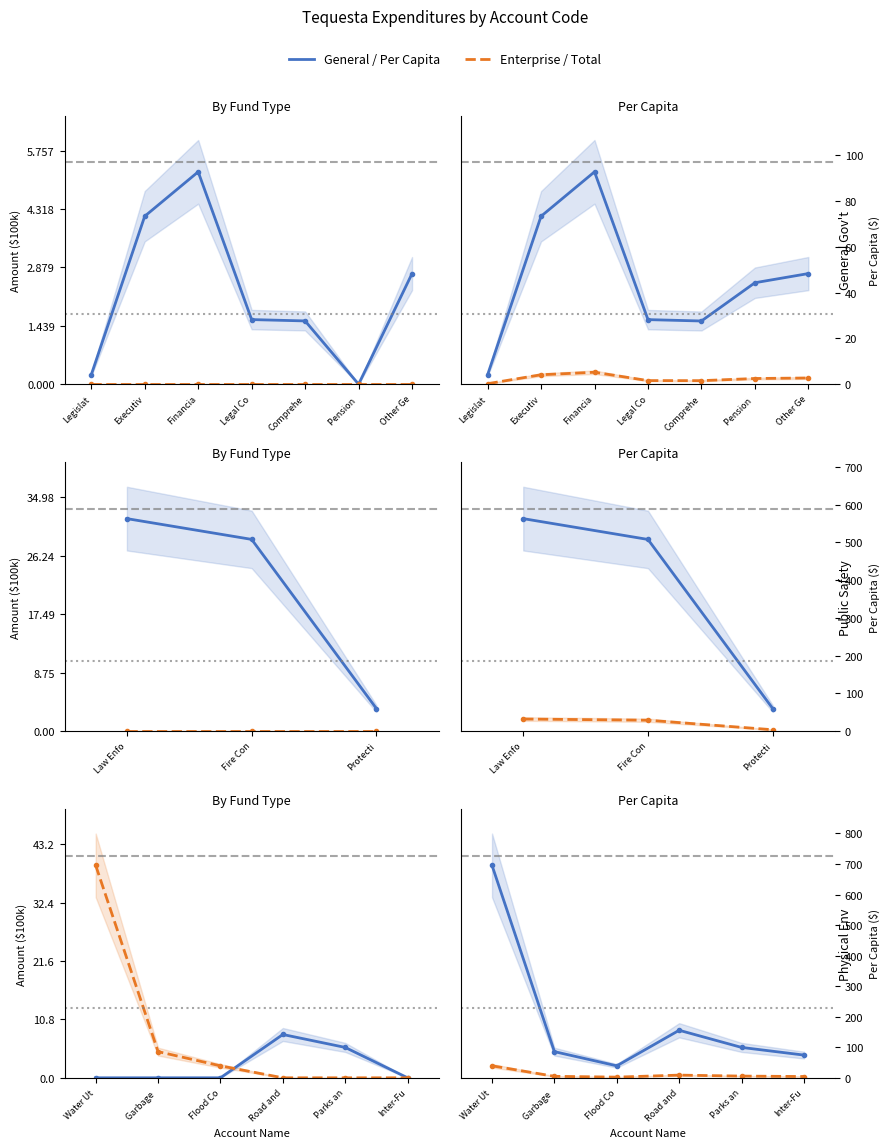

After their last crossing, which series has the higher values: General Fund or Enterprise Fund?

General Fund